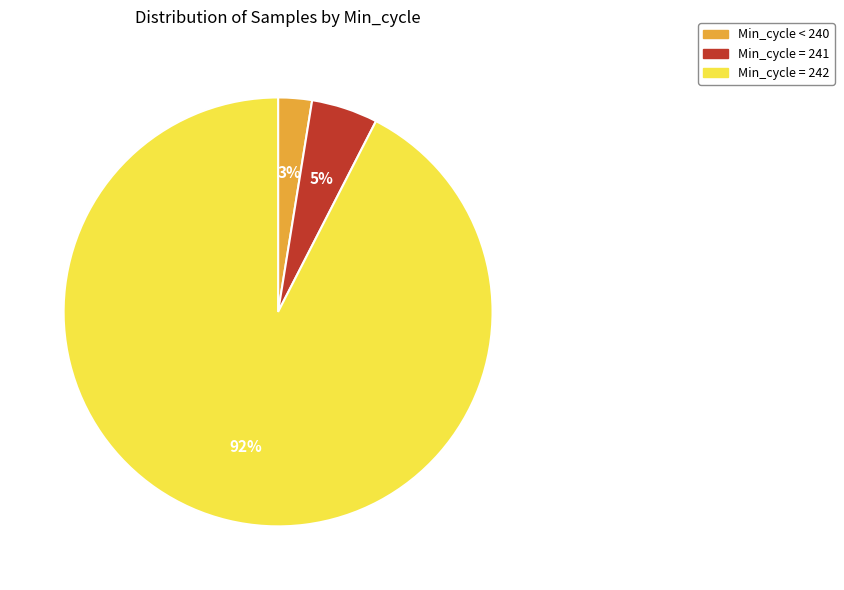

To the nearest percent, what is the average slice percentage?

33%